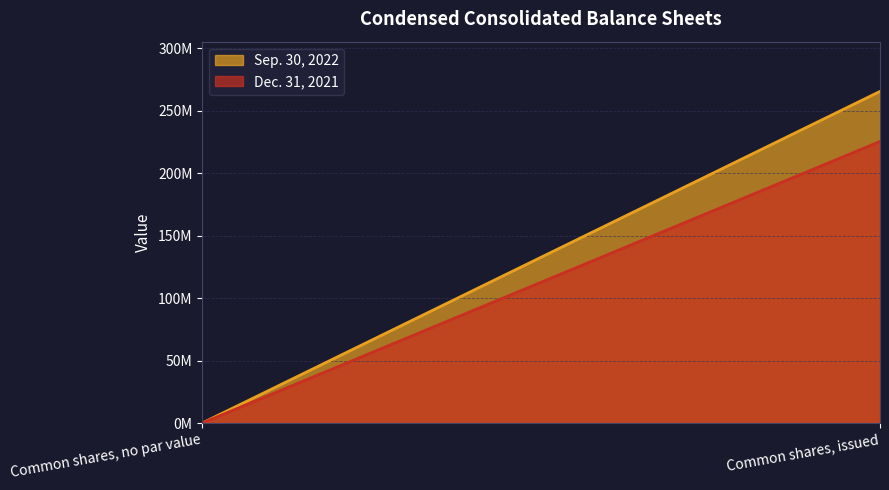

Reading right to left, extract all data points from this chart.

Sep. 30, 2022: 265529989	0
Dec. 31, 2021: 225432493	0